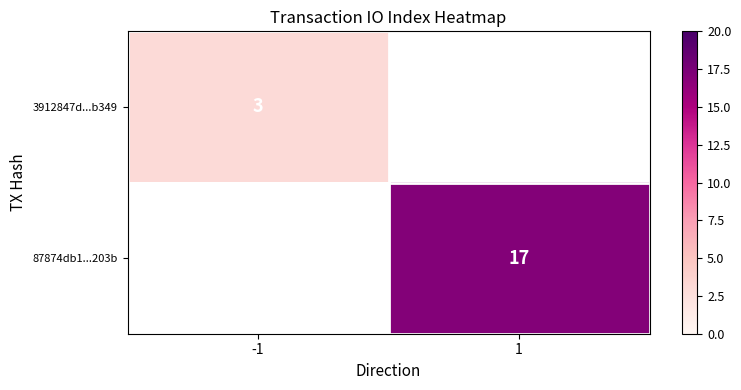

The value of 87874db1...203b at 1 is 25. True or false?

False